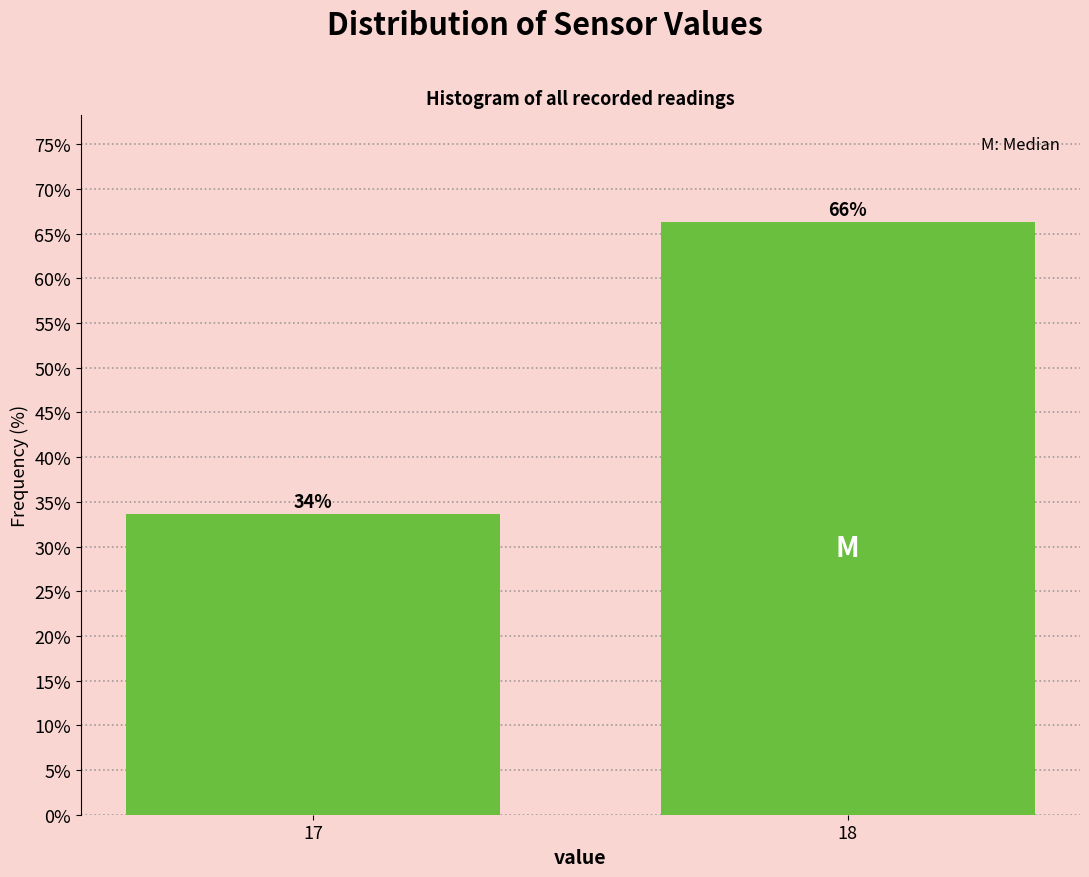

What is the approximate value at 18?

66.3